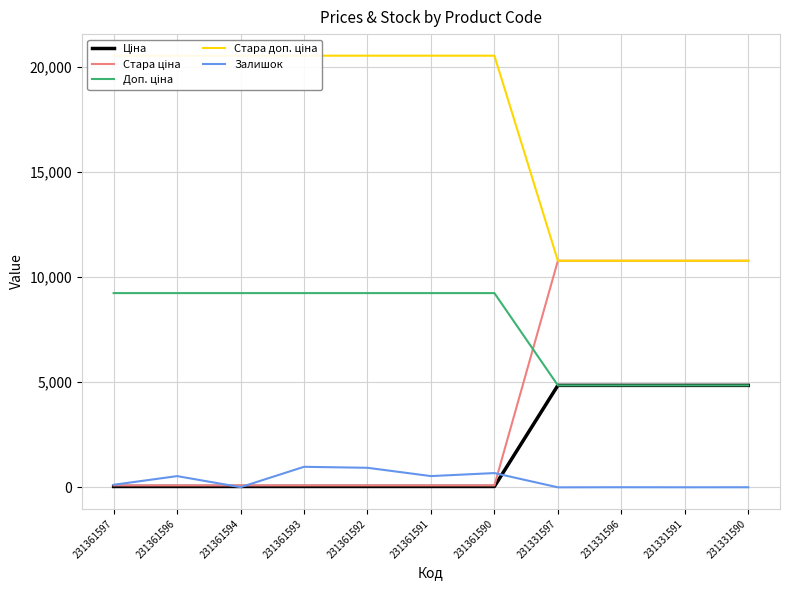

What is the value of the Стара доп. ціна point at the 8th from the left?

10785.0